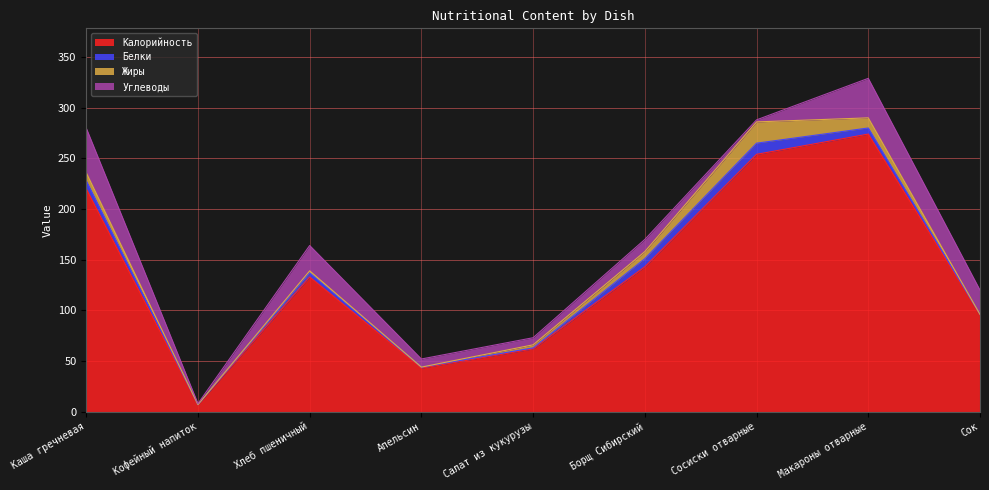

The Углеводы series shows 66 at Макароны отварные. True or false?

False